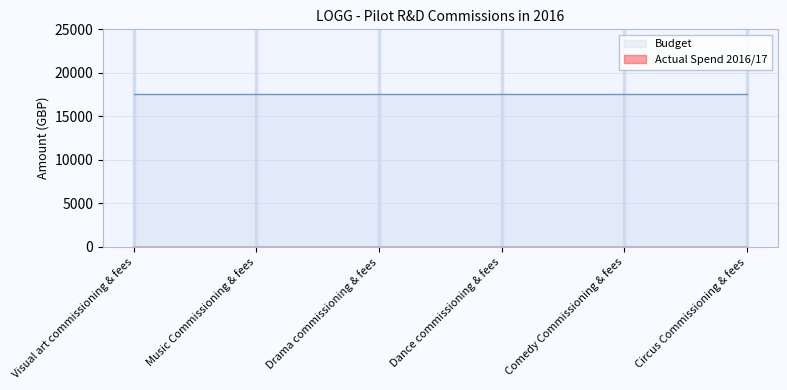

What value does the Budget series have at Visual art commissioning & fees?

17500